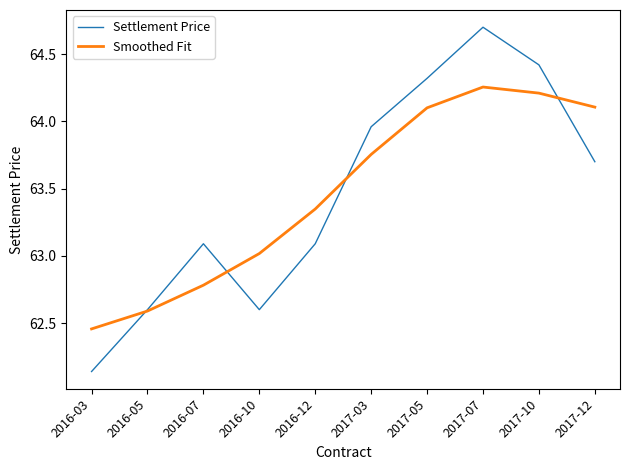

Which series has the widest spread of values?

Settlement Price